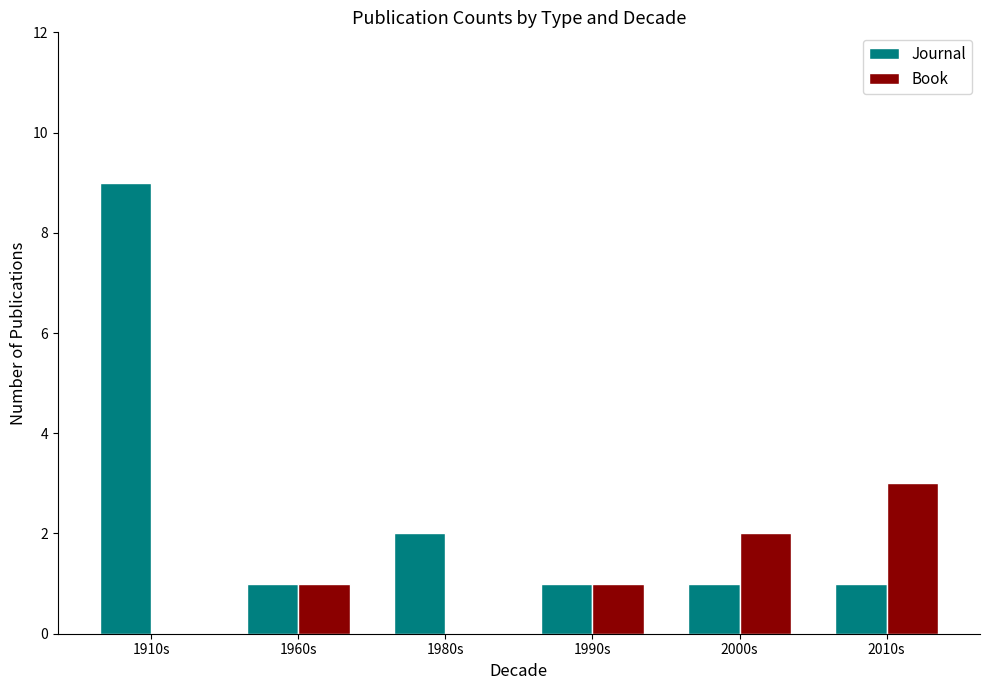

Read the Journal value at 1910s.

9